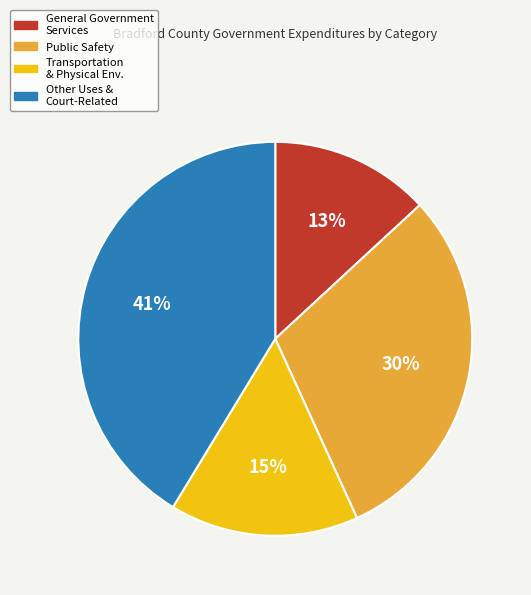

Does any single category account for the majority?

No